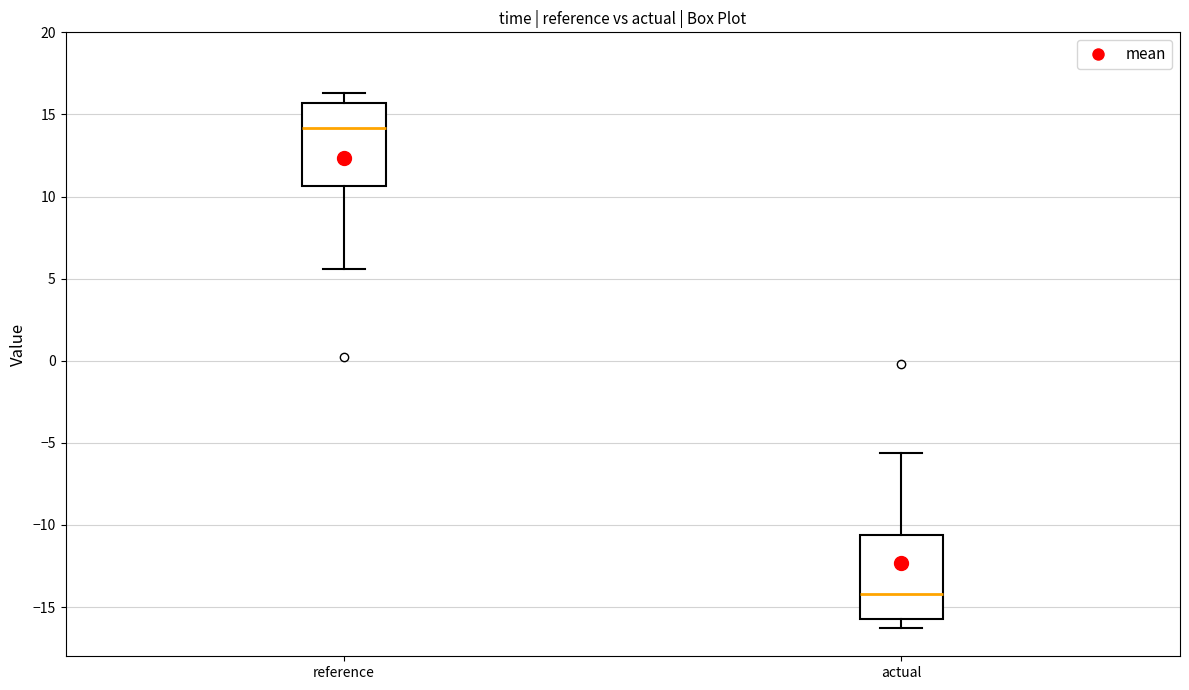

Reading left to right, transcribe this box plot: for each box, give where its median line is, the range the box spans, and where its two whiskers end, as read against the y-axis. The values are not printed on the chart, so give them approximately, as read against the axis.

reference: median 14.0, box 10.5 to 15.5, whiskers 5.5 to 16.5
actual: median -14.0, box -15.5 to -10.5, whiskers -16.5 to -5.5